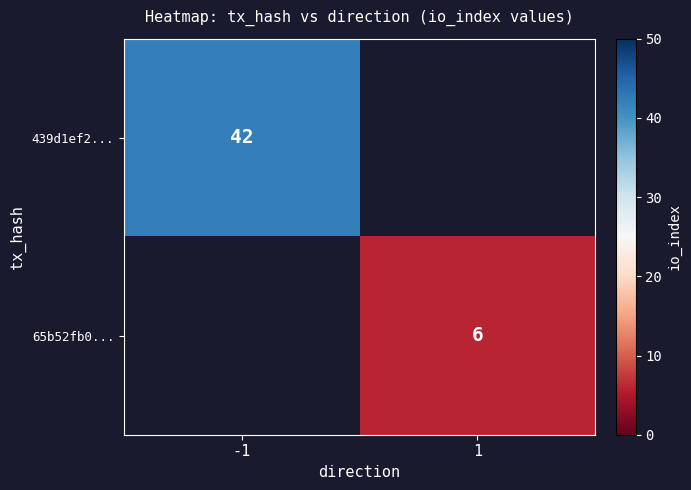

Is the value of 65b52fb0... at 1 greater than the value of 439d1ef2... at -1?

No